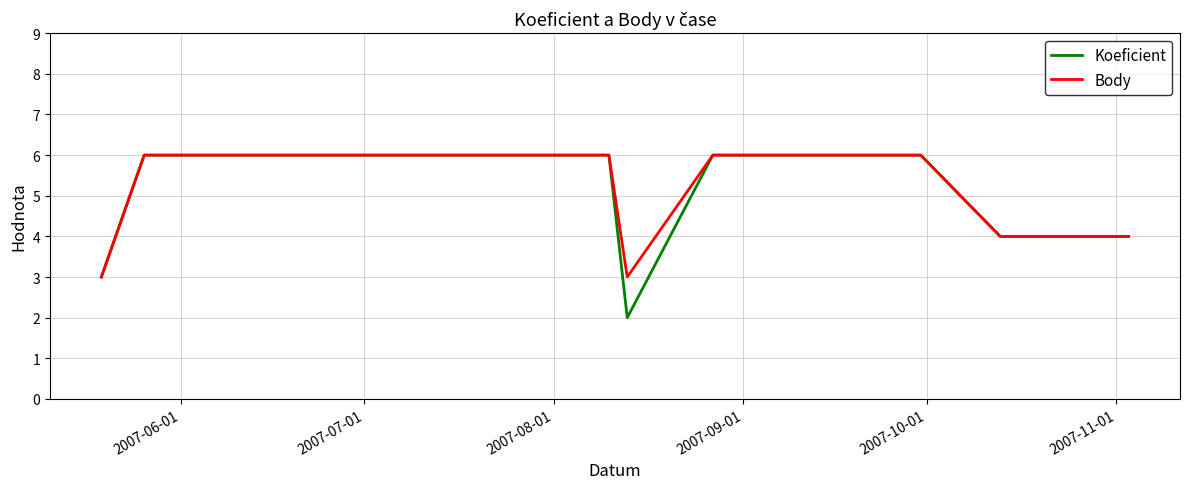

What is the maximum value for Koeficient?

6